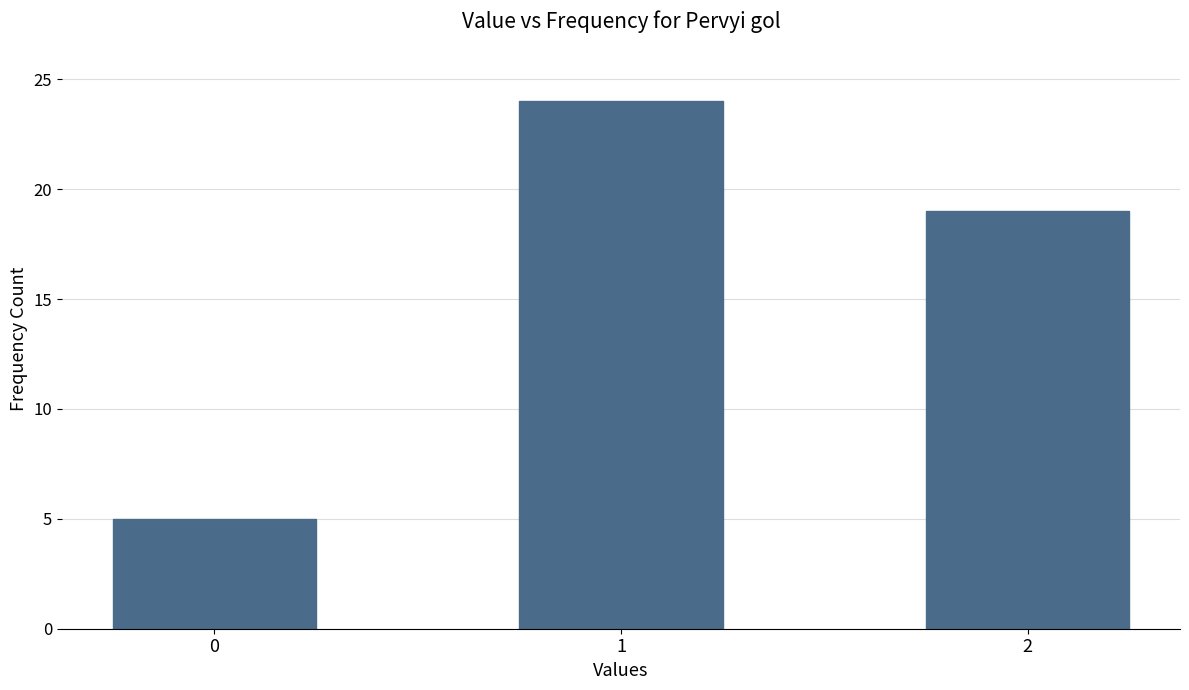

What is the sum of the values at 1 and 2?

43